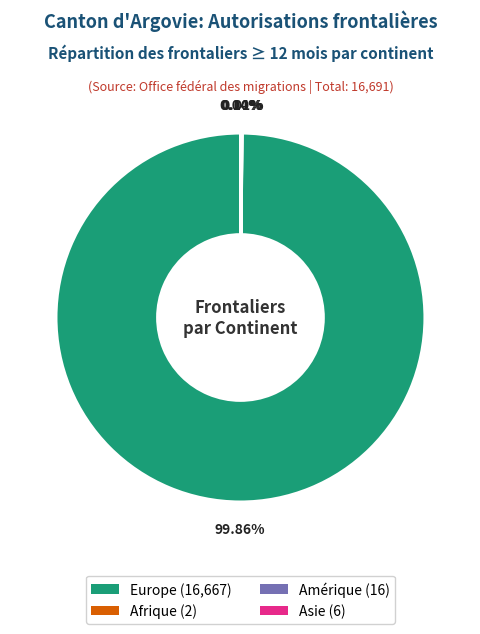

Is there any slice that represents more than half of the pie?

Yes